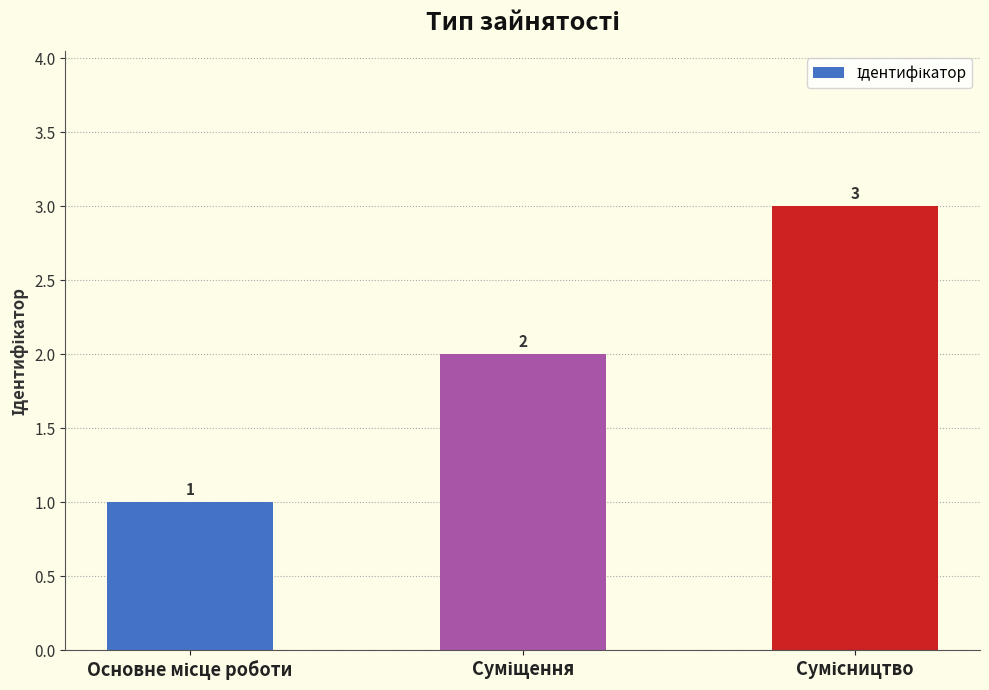

What is the difference between the maximum and second lowest values?

1